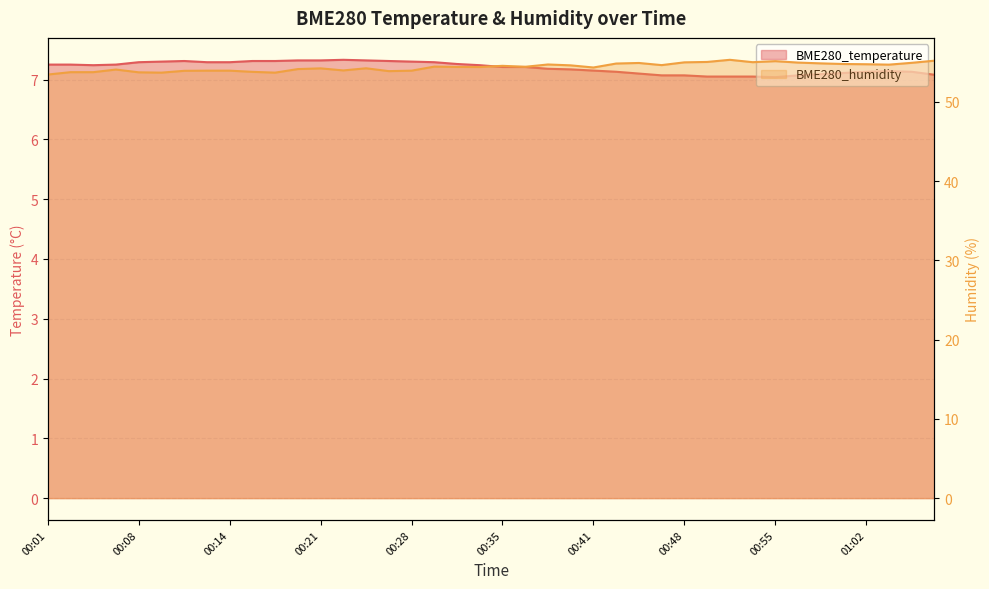

Is it true that BME280_temperature equals 7.0 at 00:52?

True